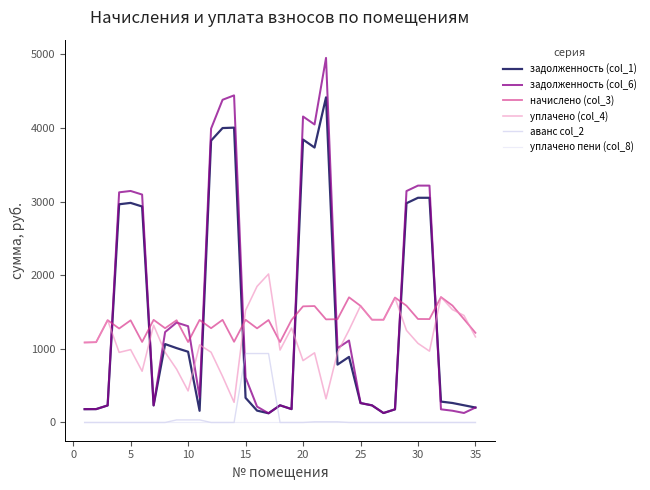

Reading right to left, transcribe all the data shown in this chart.

задолженность (col_1): 203.0	233.9	264.6	283.9	3051.6	3051.8	2977.6	178.6	128.4	232.7	263.9	890.6	786.4	4415.7	3734.2	3842.4	181.8	233.4	125.3	161.4	335.1	4004.2	3998.7	3828.1	158.9	960.8	1010.1	1065.0	232.3	2933.3	2982.2	2963.7	231.6	181.8	181.1
задолженность (col_6): 203.0	129.0	159.7	178.9	3217.0	3217.2	3143.0	178.6	128.4	232.7	263.9	1113.2	1009.0	4951.5	4047.4	4155.6	181.8	233.1	125.0	215.6	610.6	4442.5	4382.6	3991.0	342.9	1307.7	1357.0	1228.2	232.3	3095.5	3144.4	3125.8	231.6	181.8	181.1
начислено (col_3): 1217.9	1403.4	1587.9	1703.4	1404.5	1405.6	1585.8	1697.1	1396.0	1396.0	1583.6	1700.2	1403.4	1400.3	1581.5	1577.3	1392.8	1091.8	1391.8	1278.4	1395.0	1096.0	1393.9	1280.5	1392.8	1092.9	1388.6	1280.5	1393.9	1093.9	1387.5	1276.2	1389.7	1090.7	1086.5
уплачено (col_4): 1163.0	1453.4	1533.1	1703.6	969.0	1074.8	1250.9	1693.0	1391.9	1396.0	1583.6	1255.0	951.1	321.4	945.8	840.4	1282.5	984.0	2016.7	1848.7	1522.7	274.0	625.7	954.3	1054.3	428.6	724.3	954.0	1320.6	696.2	989.9	951.9	1389.7	1090.7	1086.5
аванс col_2: 0.0	0.0	0.0	0.0	0.0	0.0	0.0	0.0	0.0	0.0	0.0	0.0	9.4	9.4	9.4	0.0	0.0	0.0	936.5	936.5	936.5	0.0	0.0	0.0	35.2	35.2	35.2	0.0	0.0	0.0	0.0	0.0	0.0	0.0	0.0
уплачено пени (col_8): 0.0	0.0	0.0	0.0	0.0	0.0	0.0	0.0	0.0	0.0	0.0	0.0	0.0	0.0	0.0	0.0	0.0	0.0	0.0	0.2	0.2	0.2	0.0	0.0	0.0	0.0	0.0	0.0	0.0	0.0	0.0	0.0	0.0	0.0	0.0